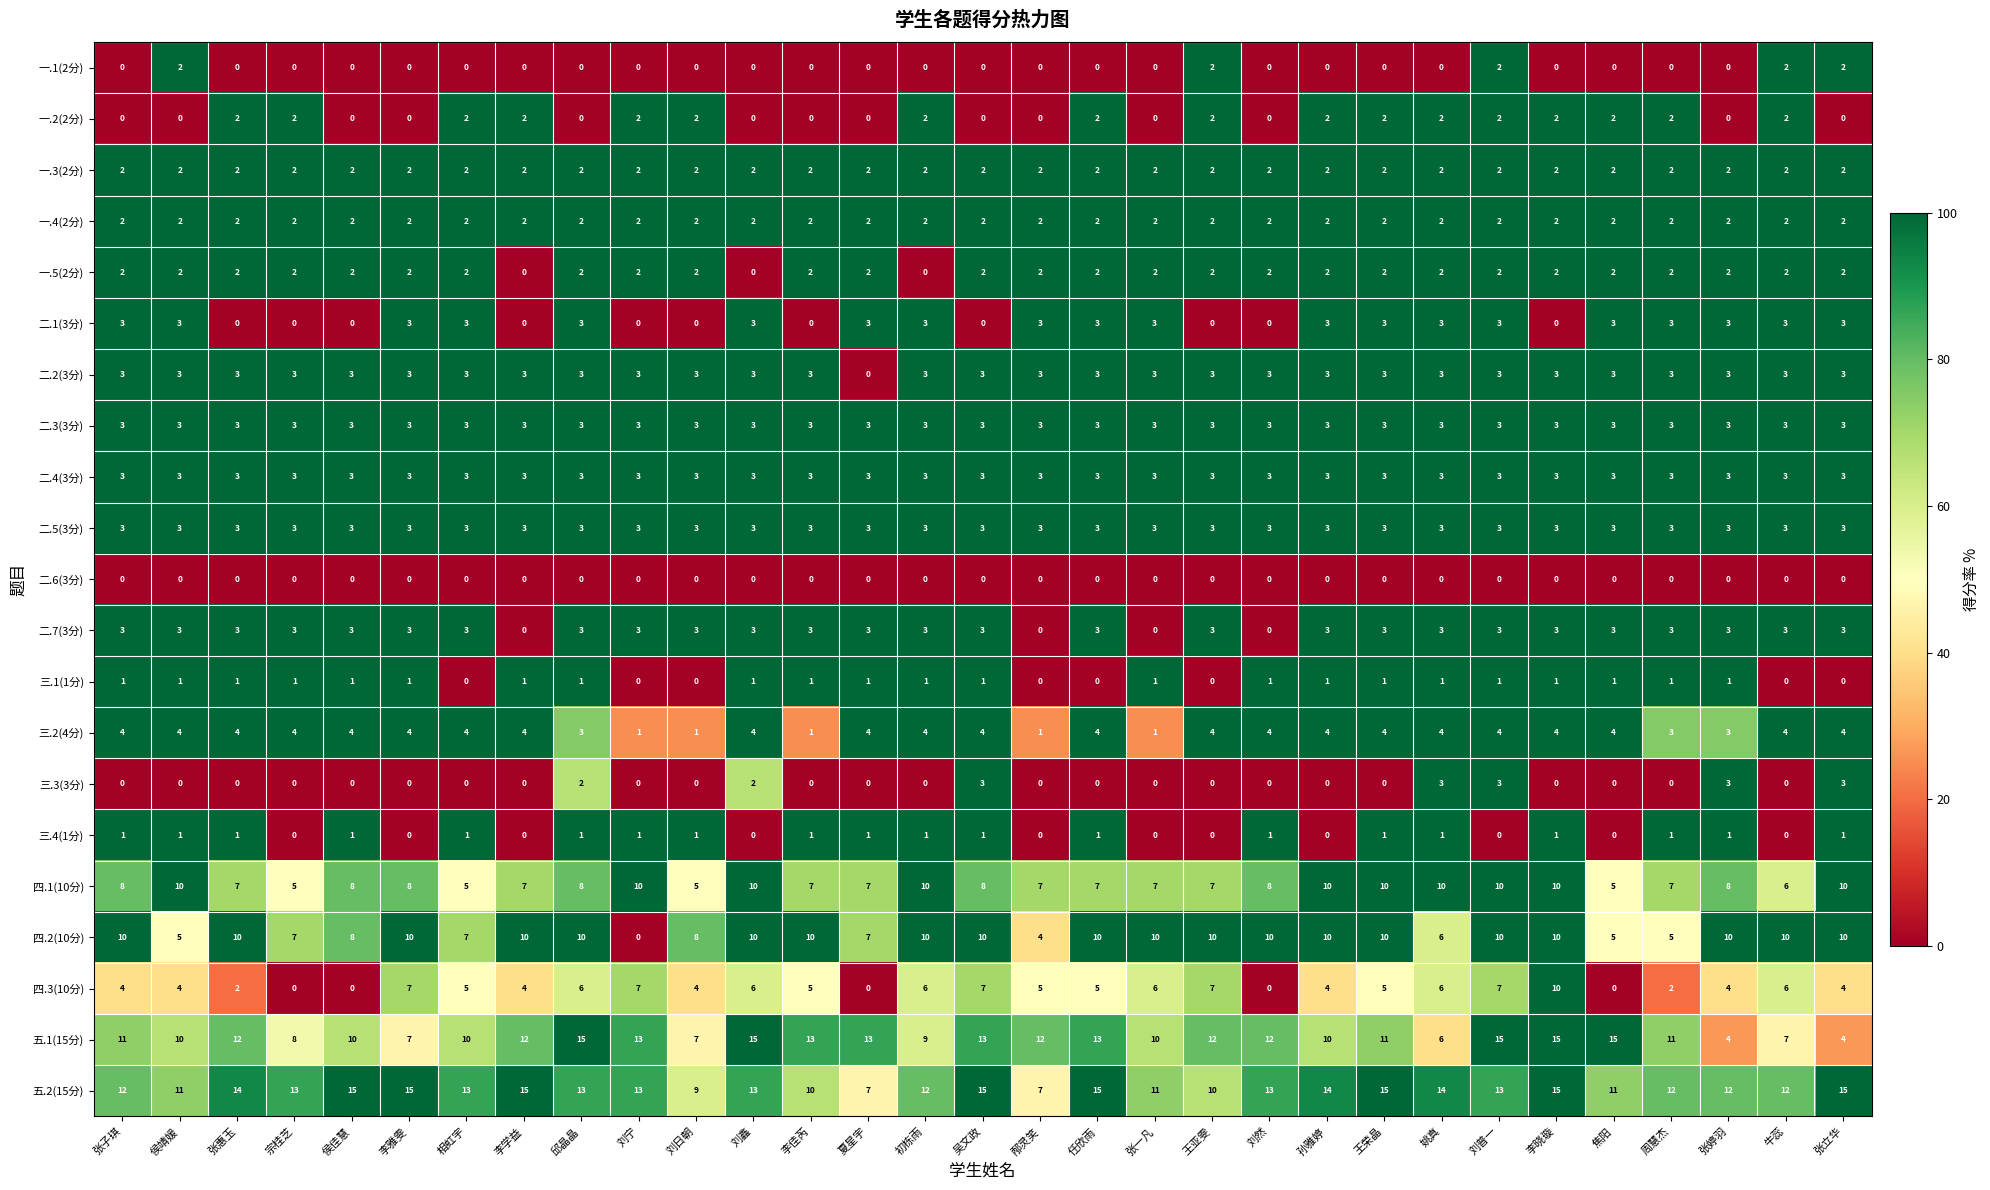

True or false: 四.2(10分) has a value of 14 at 李学益.

False